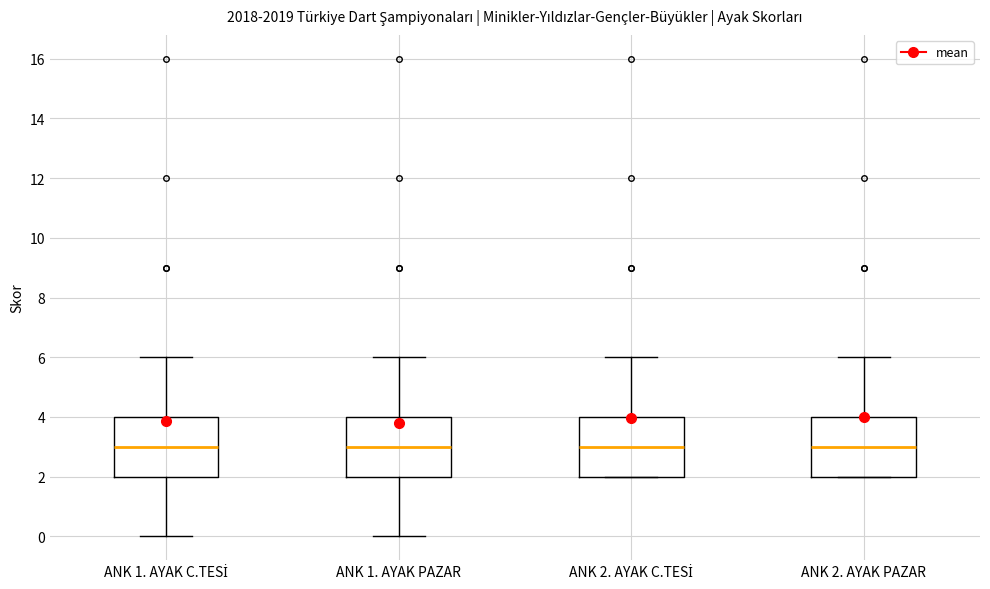

Where does the median line of the box for ANK 1. AYAK C.TESİ sit on the y-axis? The values are not printed on the chart, so give them approximately, as read against the axis.

3